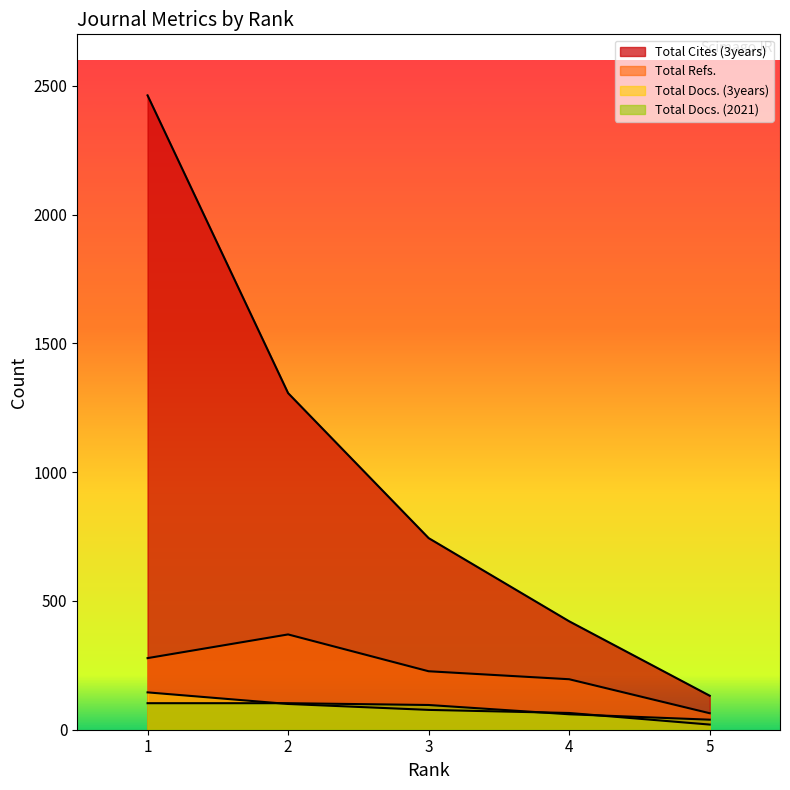

Where does the Total Refs. series first go above 227?

1